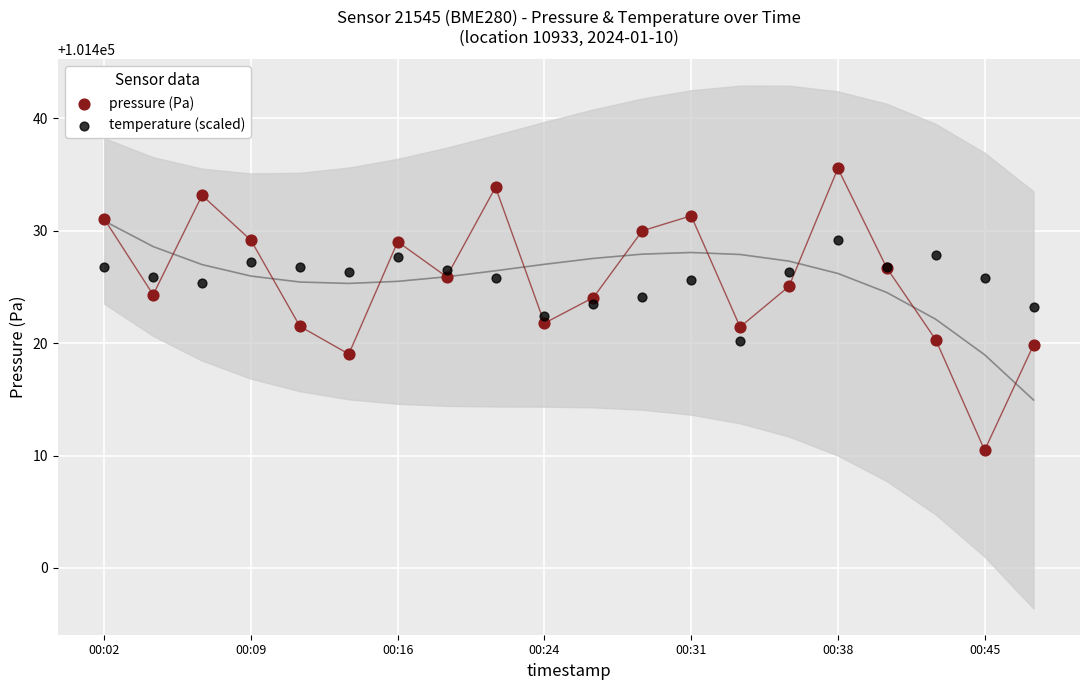

Which series reaches the maximum Y coordinate?

pressure (Pa)